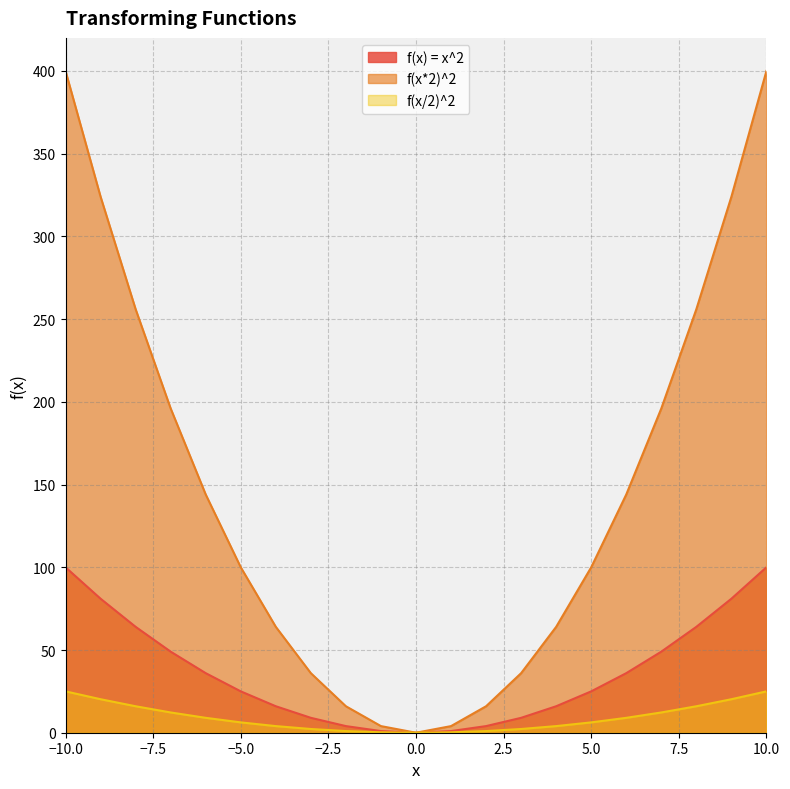

What is the value of the f(x) = x^2 point at the 2nd from the left?

81.0